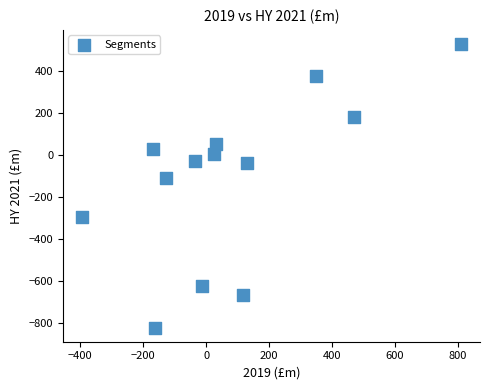

What is the range of Y values (max minus min)?

1351